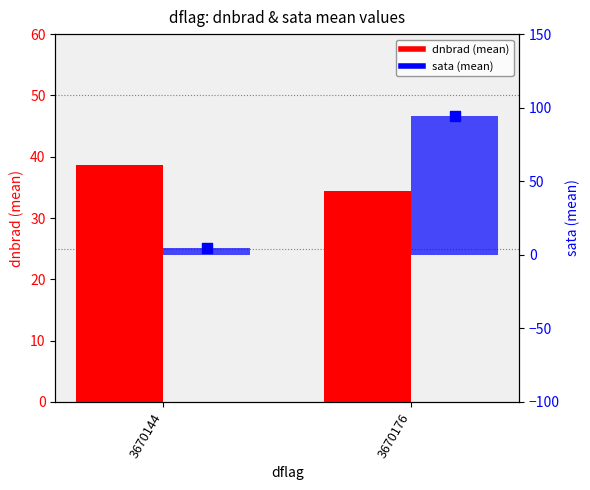

Which series contains the lowest Y value?

sata (mean)